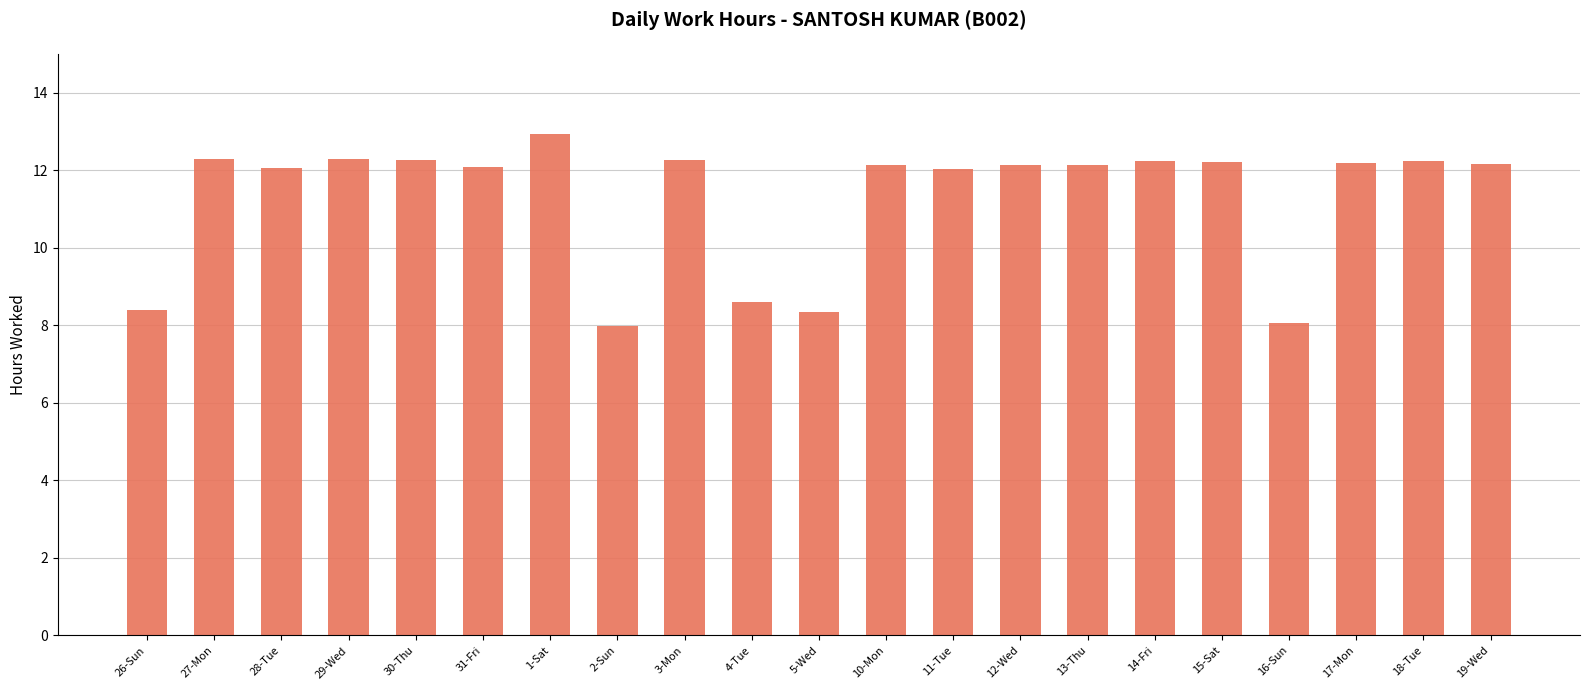

What is the value of the 13th bar from the left?

12.0